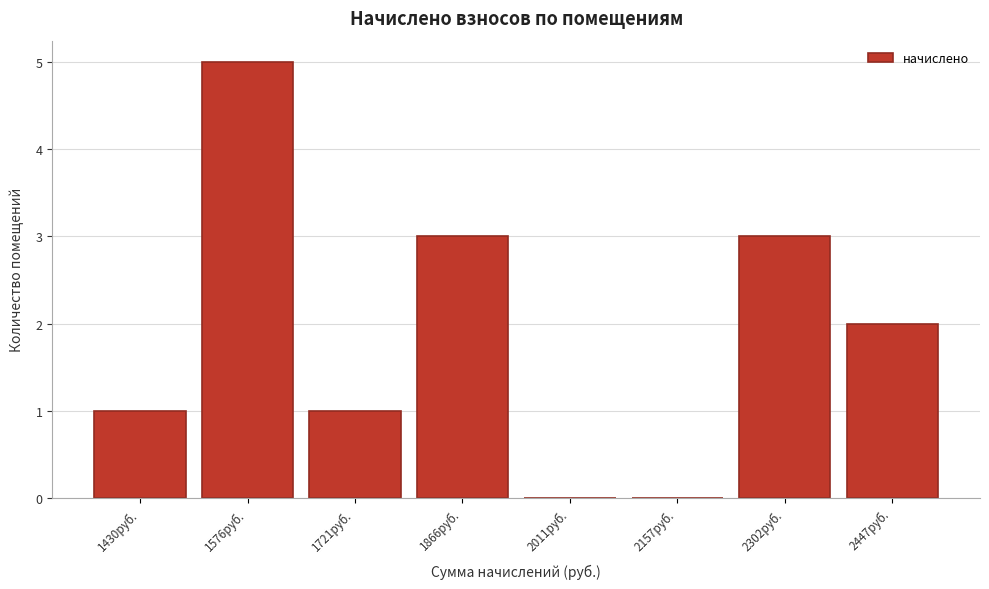

Reading right to left, extract all data points from this chart.

2447руб.=2	2302руб.=3	2157руб.=0	2011руб.=0	1866руб.=3	1721руб.=1	1576руб.=5	1430руб.=1